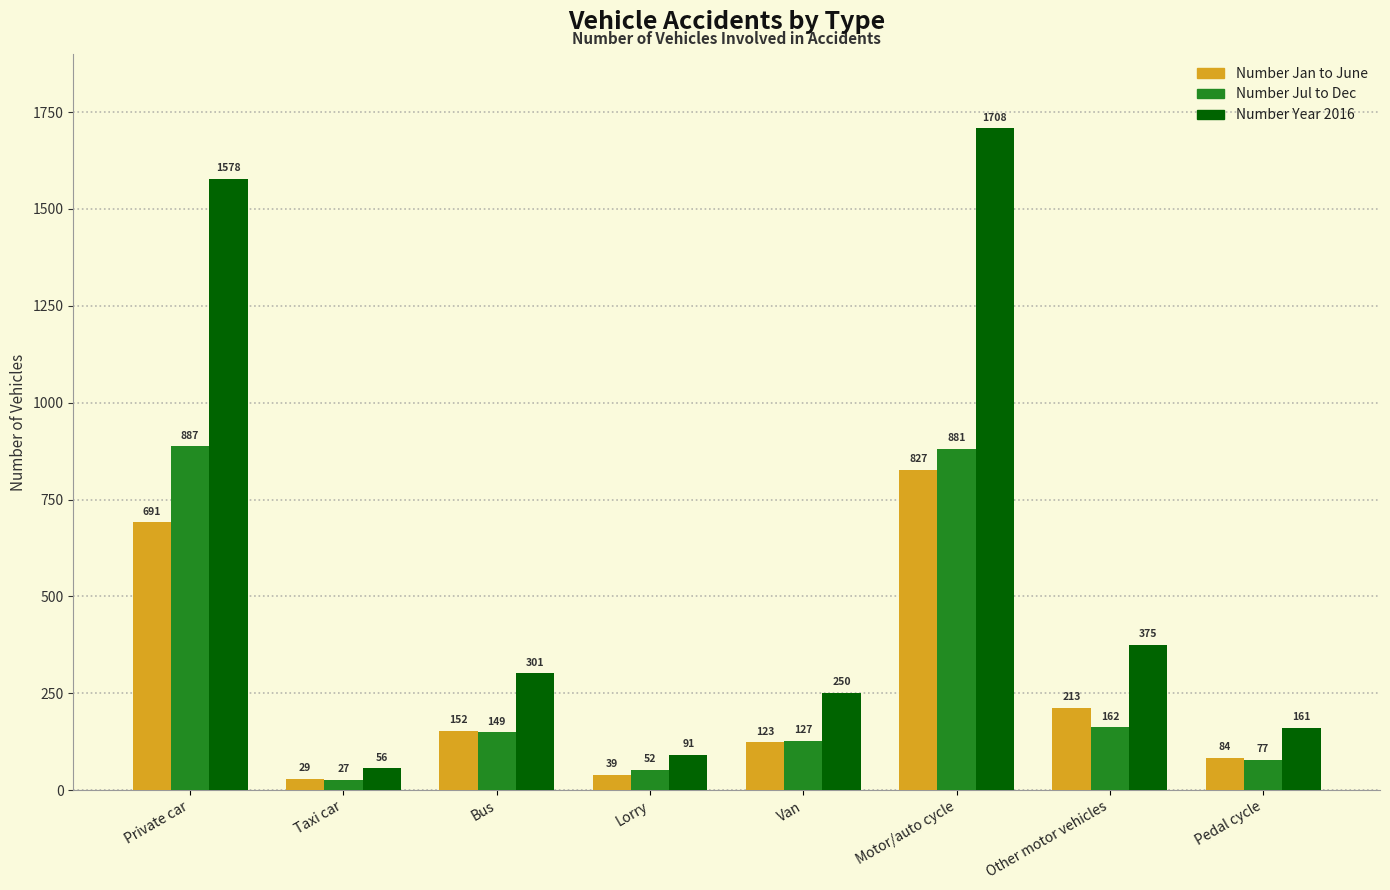

List the labels in order of Number Year 2016 value, smallest first.

Taxi car, Lorry, Pedal cycle, Van, Bus, Other motor vehicles, Private car, Motor/auto cycle